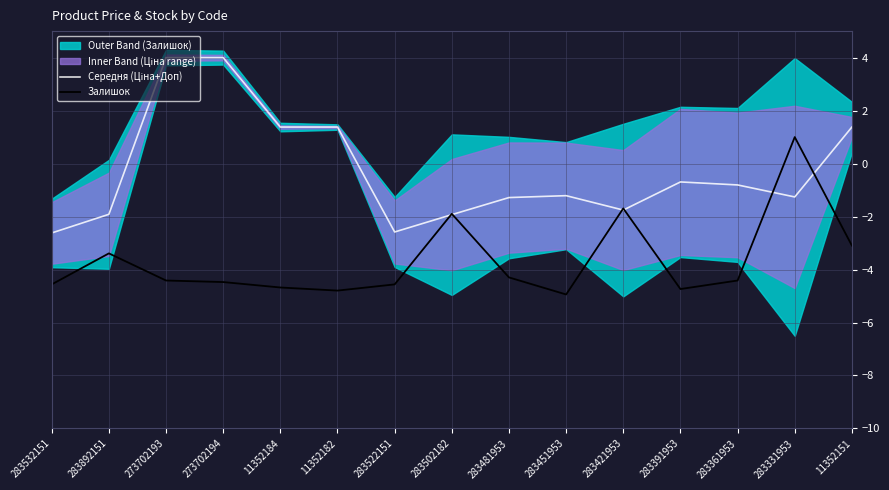

The Залишок series shows -1.2 at 11352151. True or false?

False